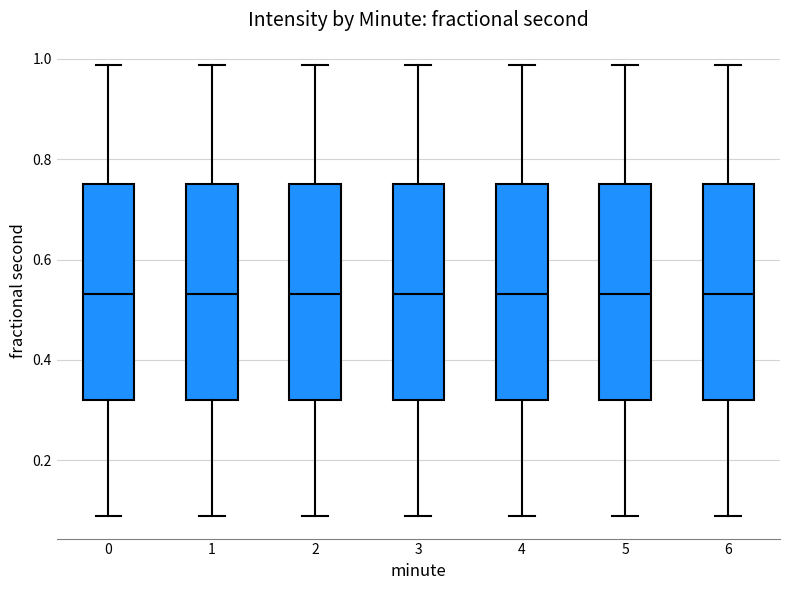

Reading left to right, transcribe this box plot: for each box, give where its median line is, the range the box spans, and where its two whiskers end, as read against the y-axis. The values are not printed on the chart, so give them approximately, as read against the axis.

0: median 0.54, box 0.32 to 0.74, whiskers 0.08 to 0.98
1: median 0.54, box 0.32 to 0.74, whiskers 0.08 to 0.98
2: median 0.54, box 0.32 to 0.74, whiskers 0.08 to 0.98
3: median 0.54, box 0.32 to 0.74, whiskers 0.08 to 0.98
4: median 0.54, box 0.32 to 0.74, whiskers 0.08 to 0.98
5: median 0.54, box 0.32 to 0.74, whiskers 0.08 to 0.98
6: median 0.54, box 0.32 to 0.74, whiskers 0.08 to 0.98